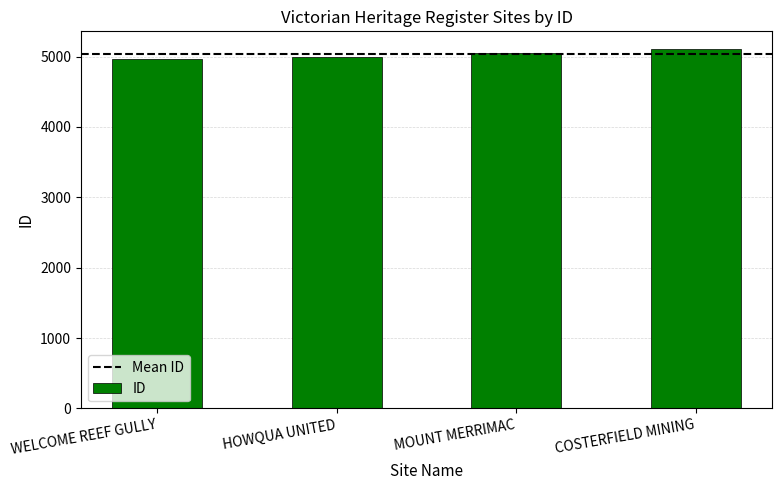

Reading left to right, what are all the values shown in this chart?

WELCOME REEF GULLY=4972	HOWQUA UNITED=4999	MOUNT MERRIMAC=5052	COSTERFIELD MINING=5104